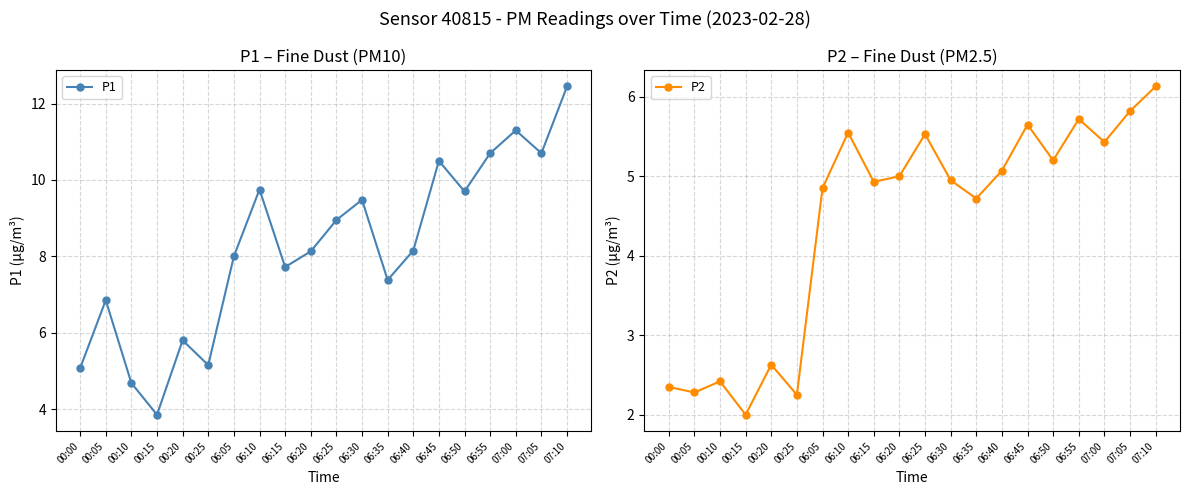

What is the sum of the P2 values at 00:05 and 06:15?

7.2